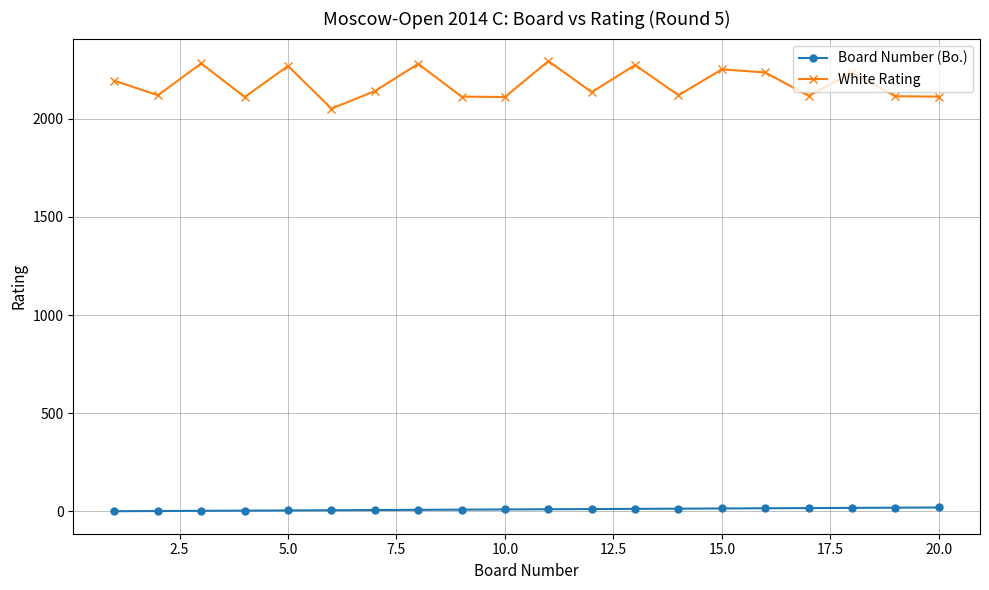

Which series has the largest range (max minus min)?

White Rating